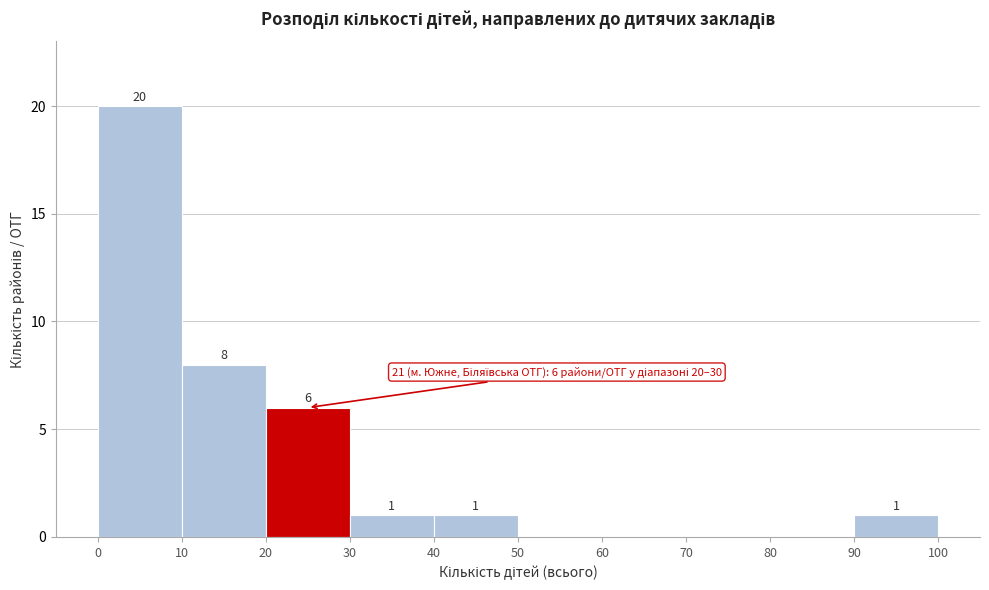

Over which range of the x-axis is the bar tallest?

0 to 10